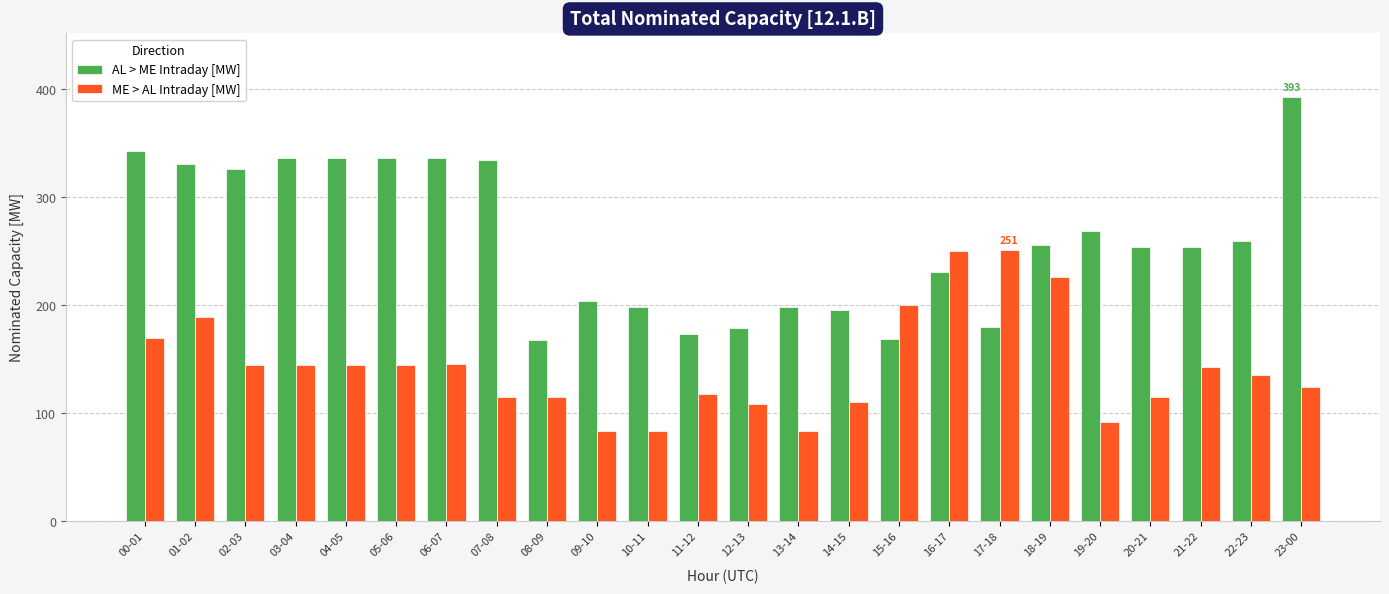

What are all the series names shown in the legend?

AL > ME Intraday [MW], ME > AL Intraday [MW]